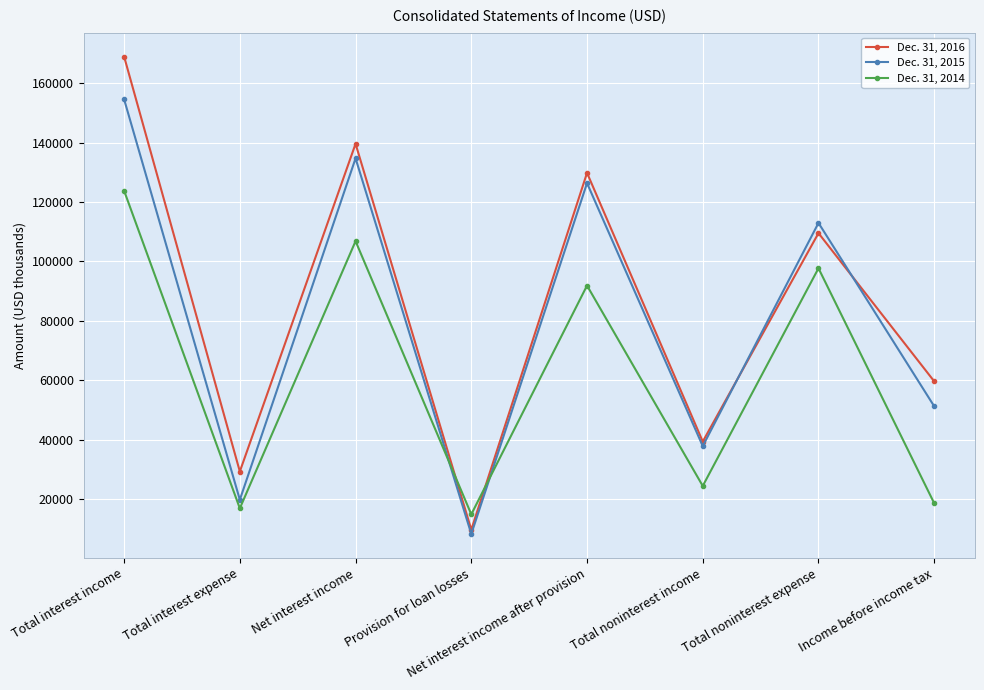

At how many categories does at least one series exceed 102075?

4